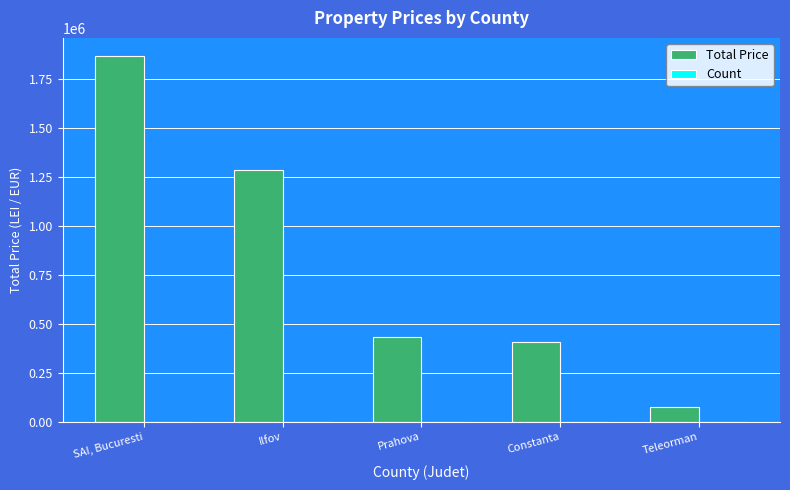

How many groups of bars are there?

5